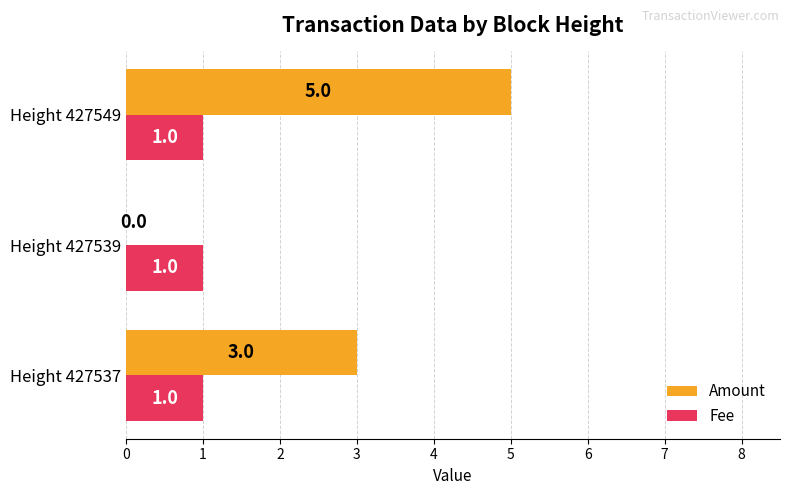

The Fee series shows 1 at Height 427549. True or false?

True